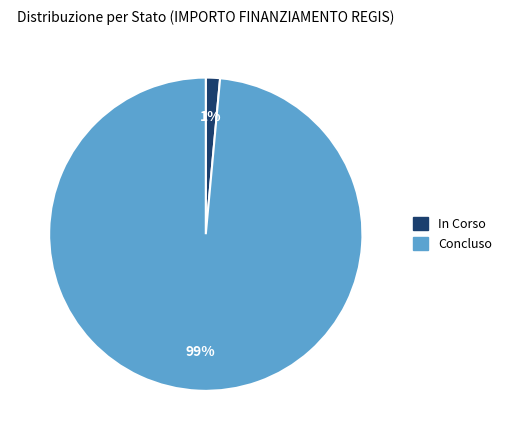

True or false: Concluso accounts for 99% of the total.

True